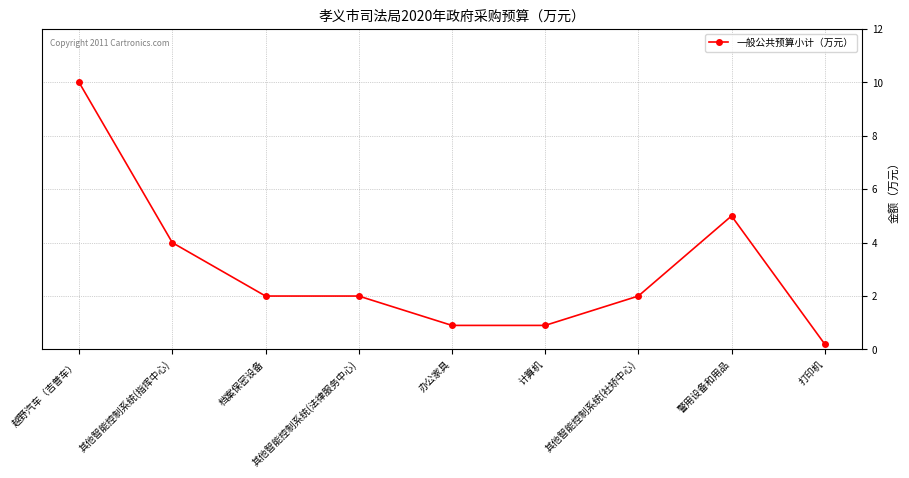

Count the number of data series in this chart.

1